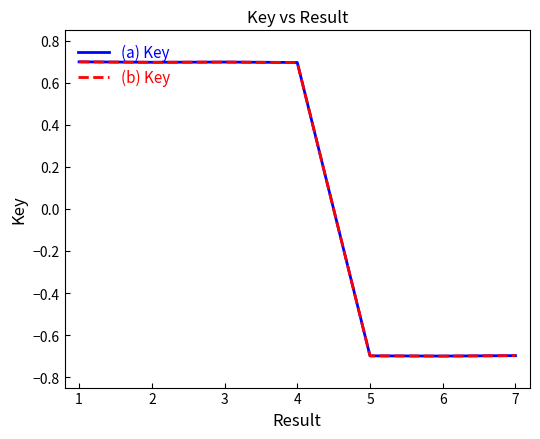

Which series ends up on top after the final intersection of (a) Key and (b) Key?

(b) Key